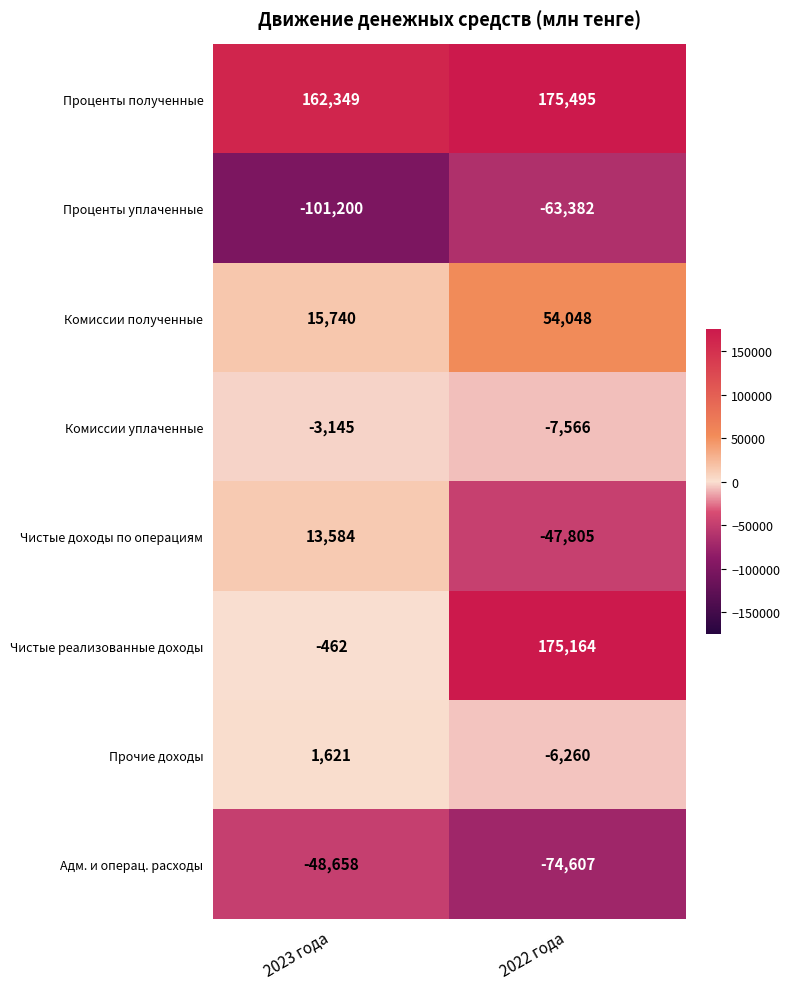

Count the number of data series in this chart.

8